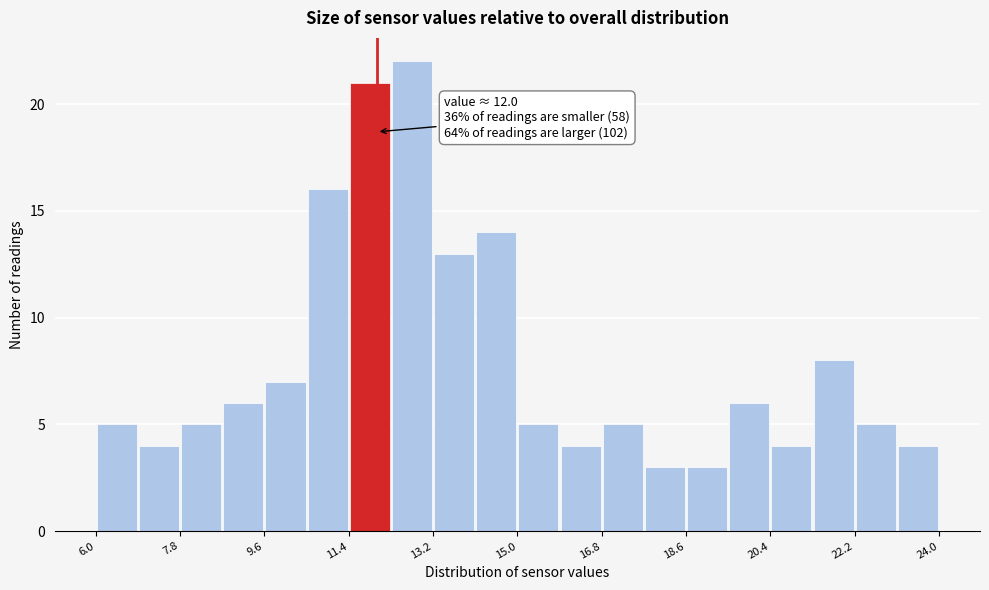

Over which range of the x-axis is the bar tallest?

12.3 to 13.2